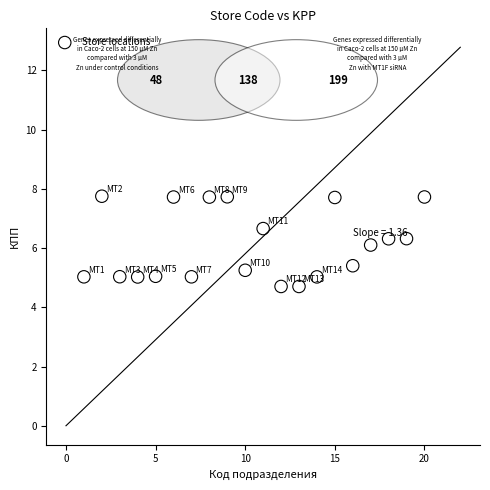

What is the range of Y values (max minus min)?

3.0